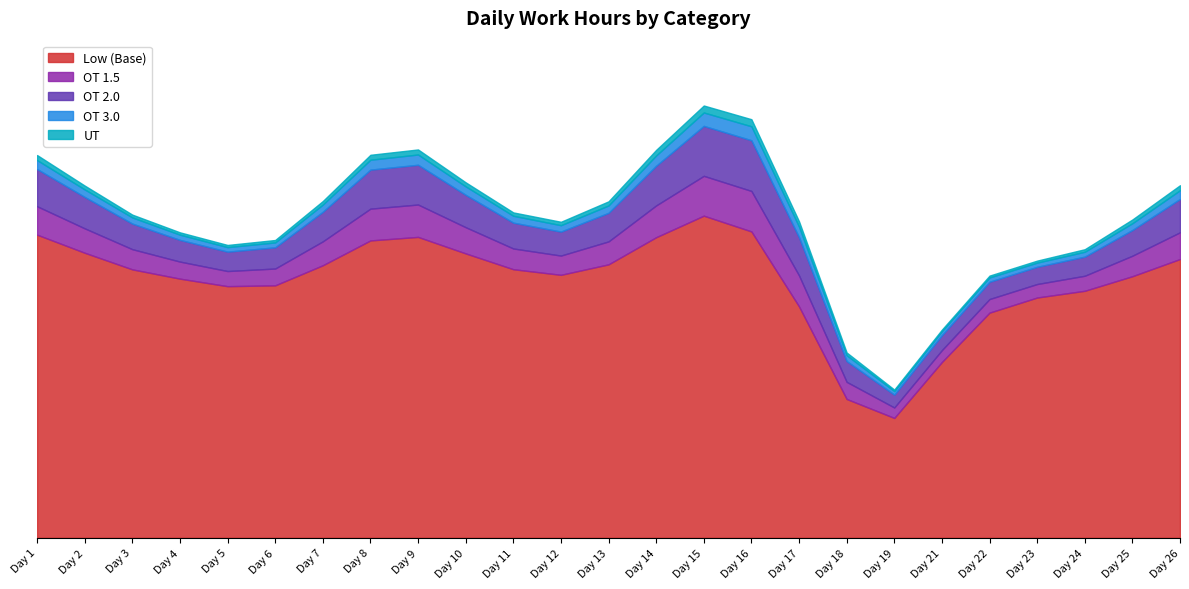

True or false: Low (Base) has a value of 17.2 at 4.

False